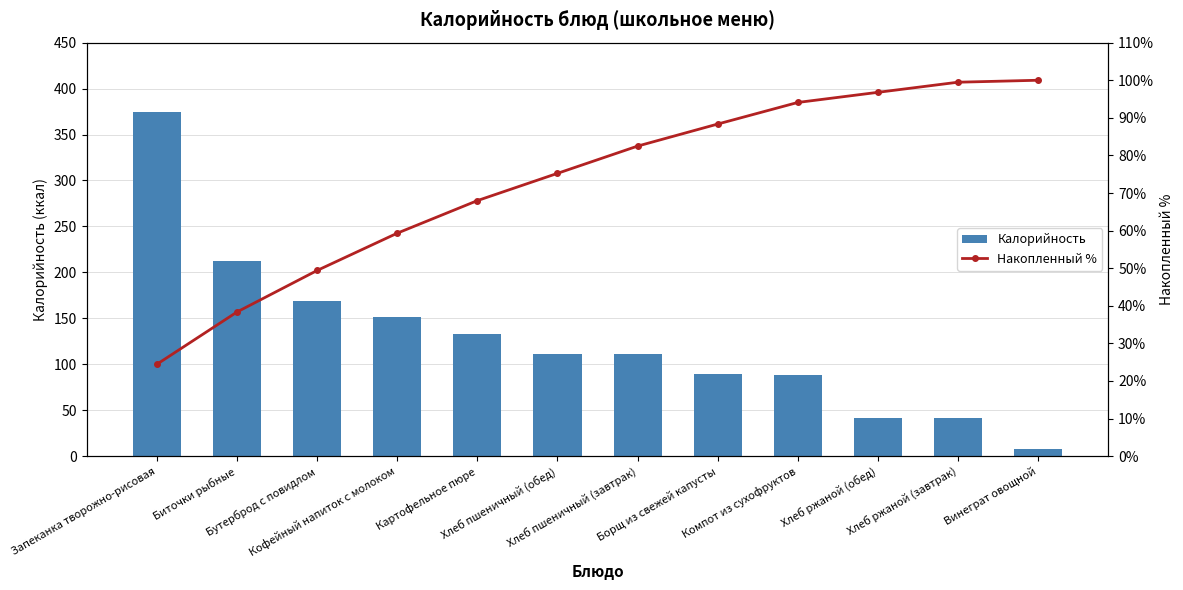

The value of Накопленный % at Винеграт овощной is 152.1. True or false?

False